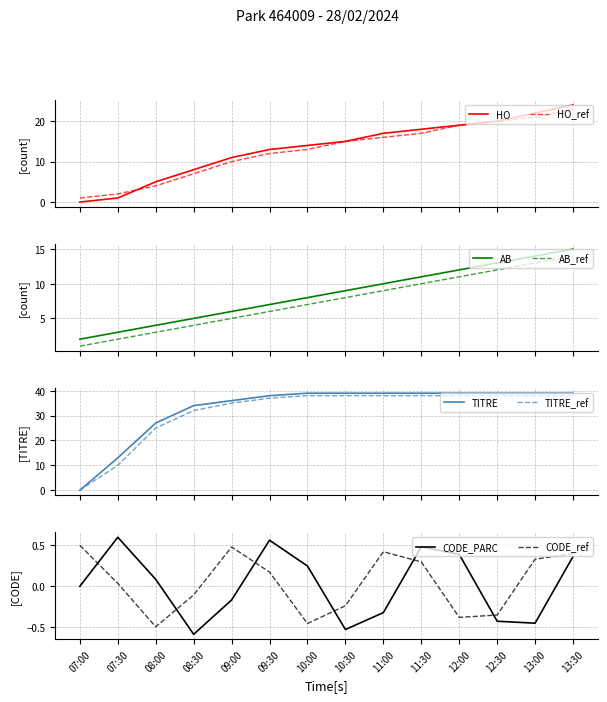

At which label is TITRE_cumul closest to 19?

07:30